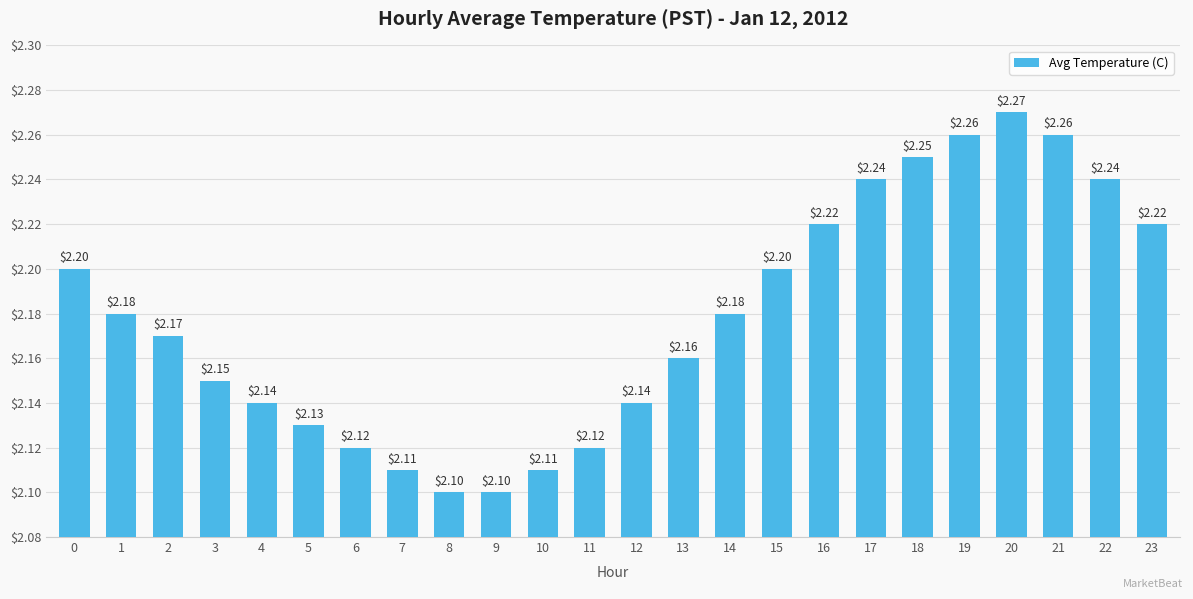

Does the chart contain stacked bars?

No